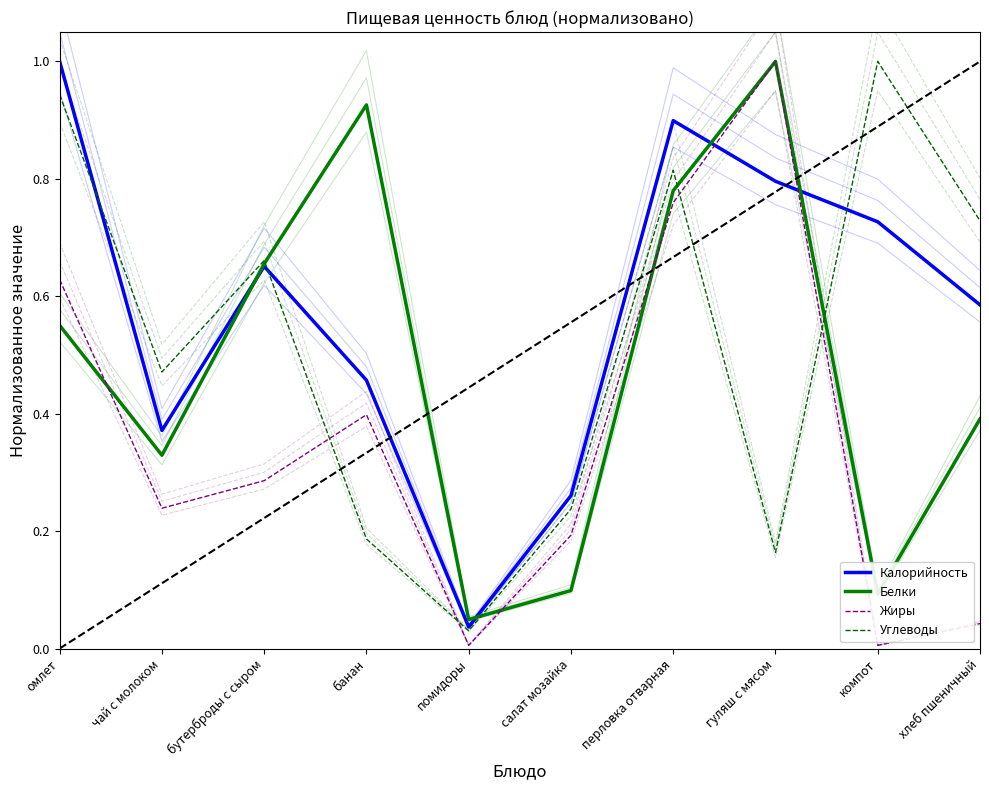

What is the greatest value displayed?

1.0